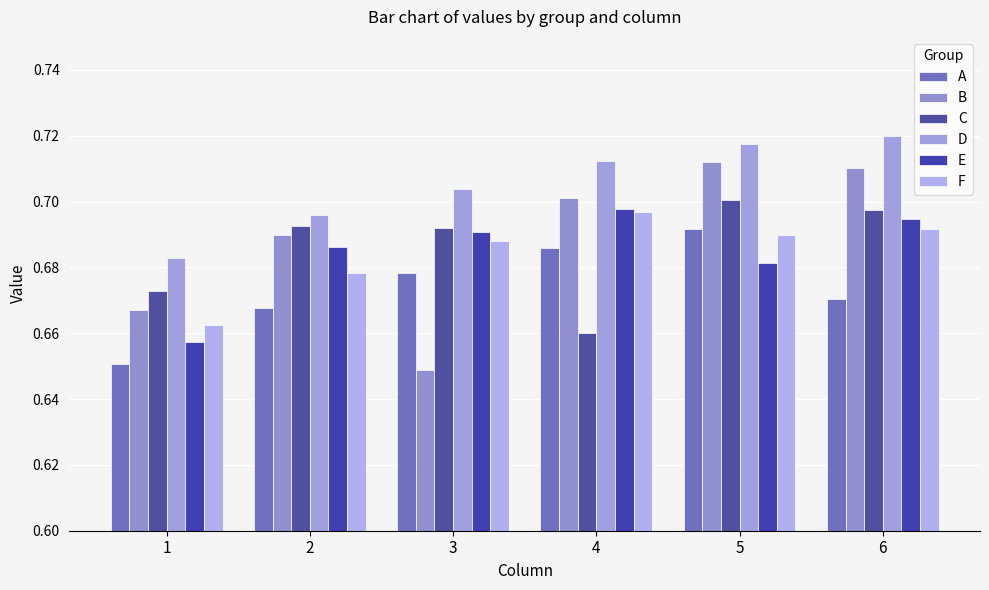

What is the total value across all series at 4?

4.2